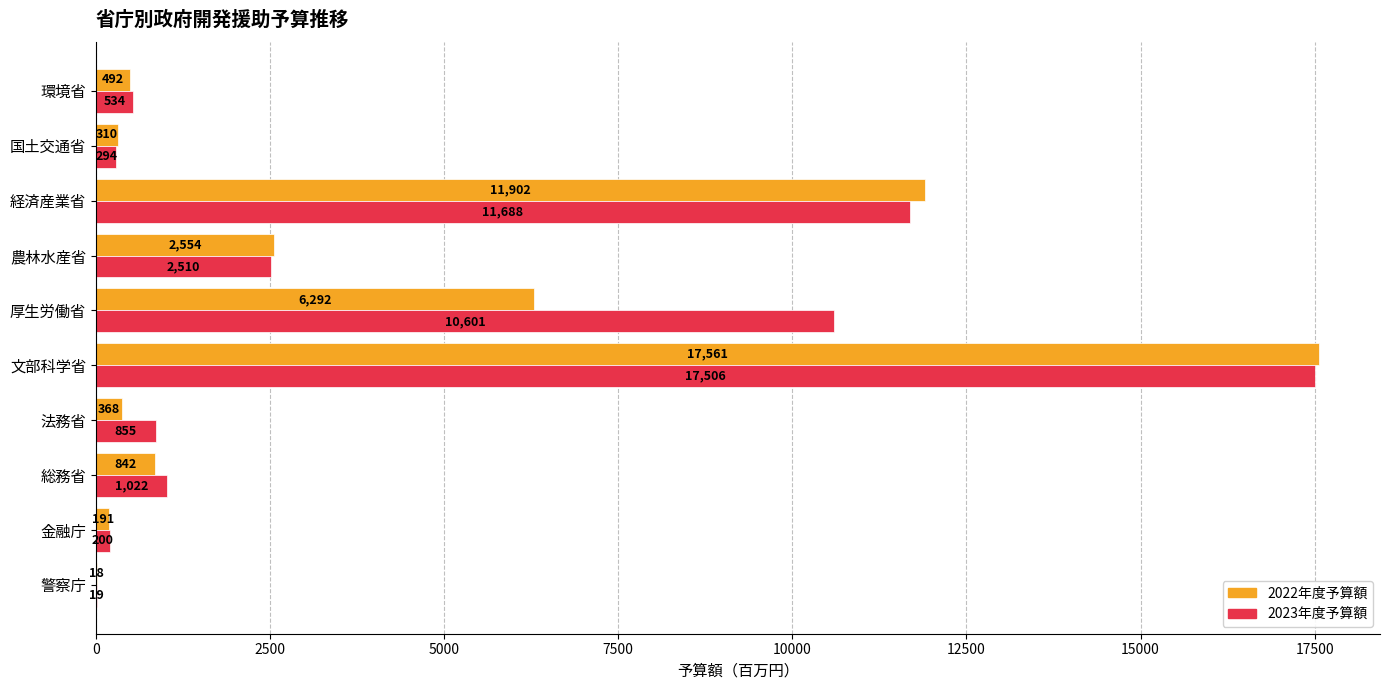

The value of 2022年度予算額 at 金融庁 is 191.0. True or false?

True